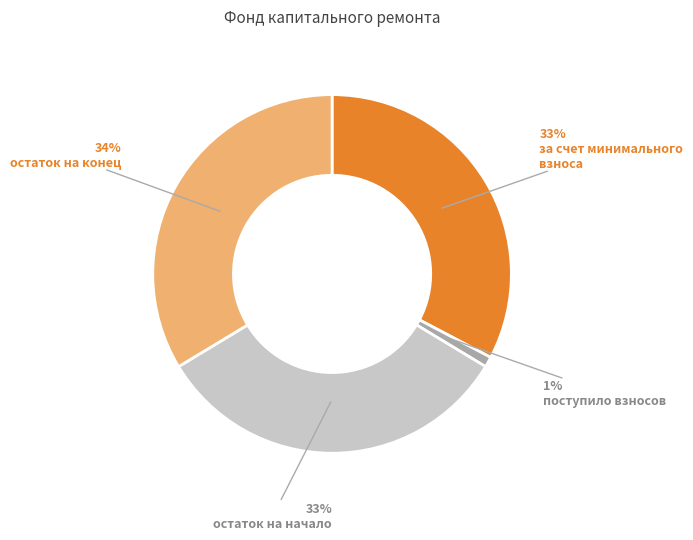

To the nearest percent, what is the difference between the largest and smallest slice percentages?

33%